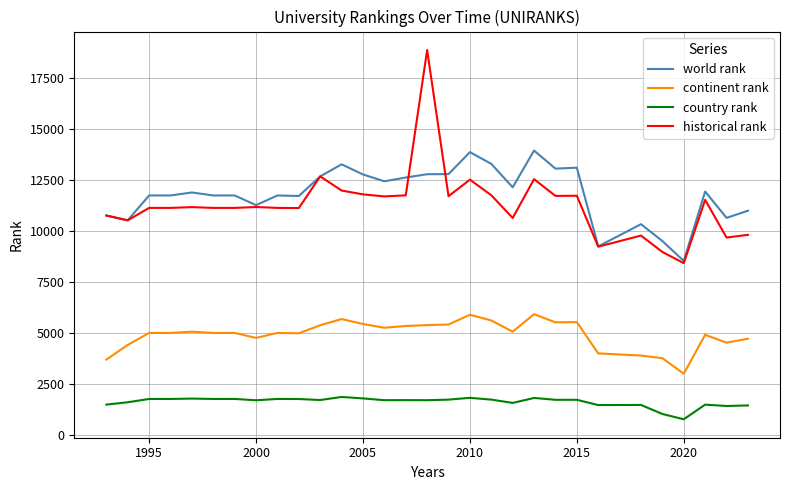

List the series in order of their peak value, lowest first.

country rank, continent rank, world rank, historical rank